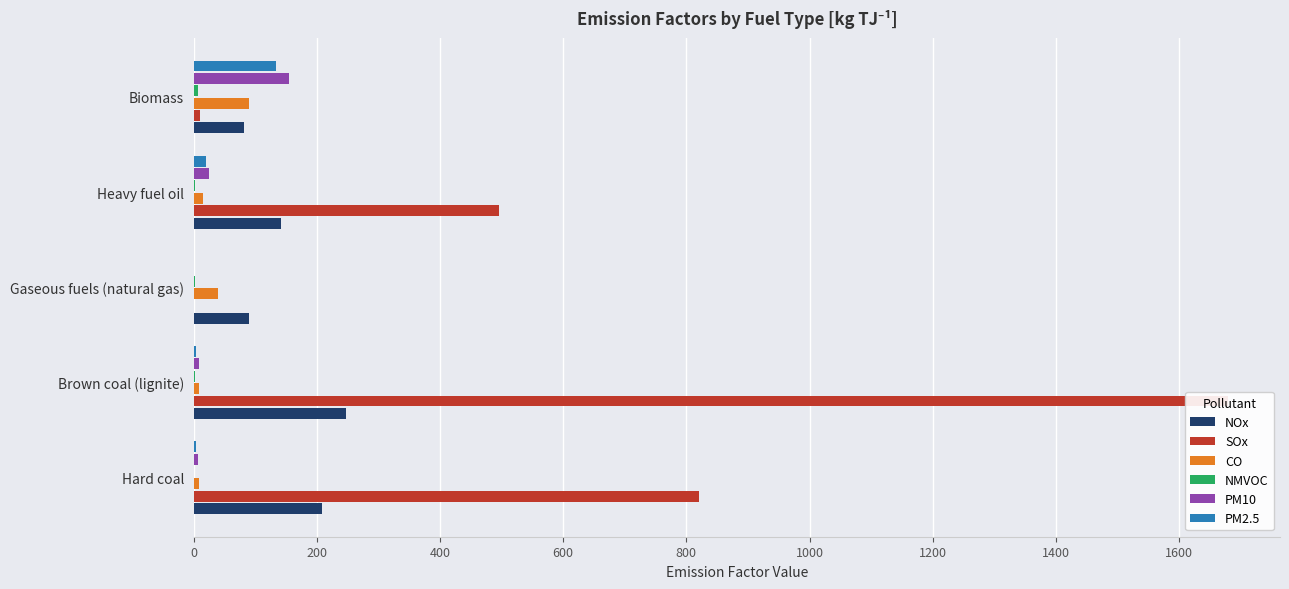

How many data points in PM2.5 are less than 3?

1